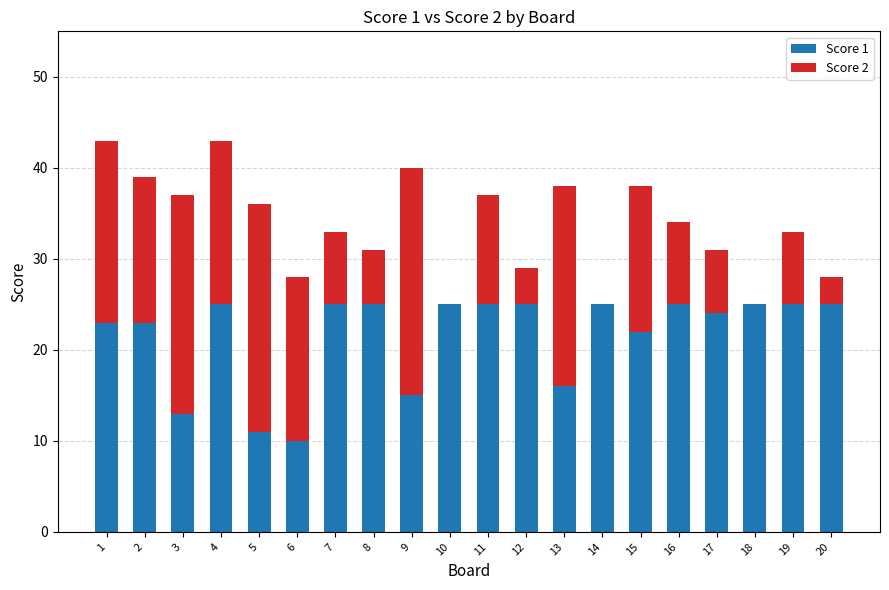

How many distinct data groups are displayed?

2